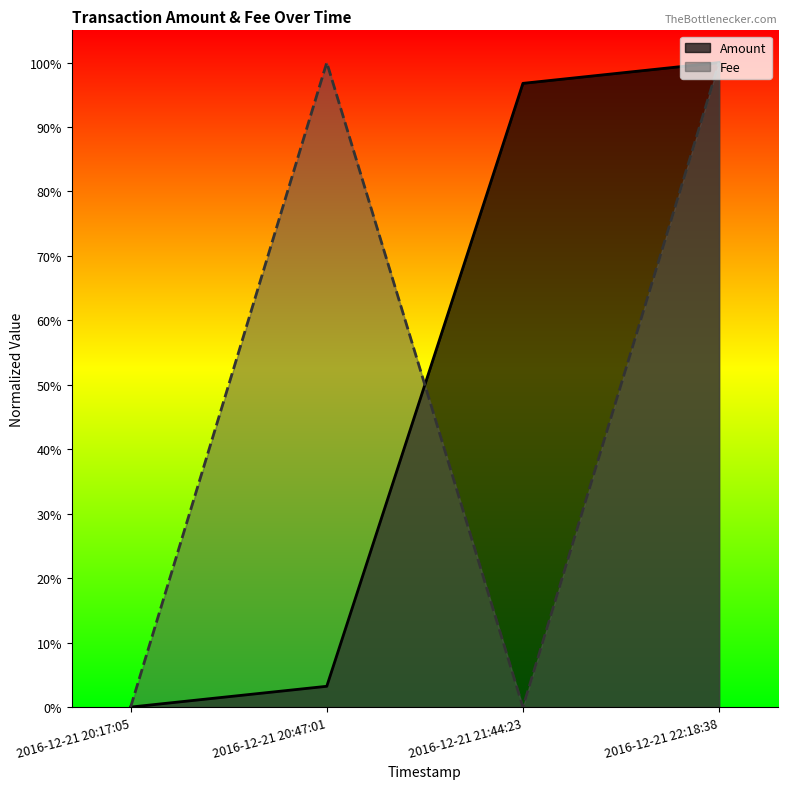

True or false: Amount has a value of 0.1 at 2016-12-21 20:47:01.

False